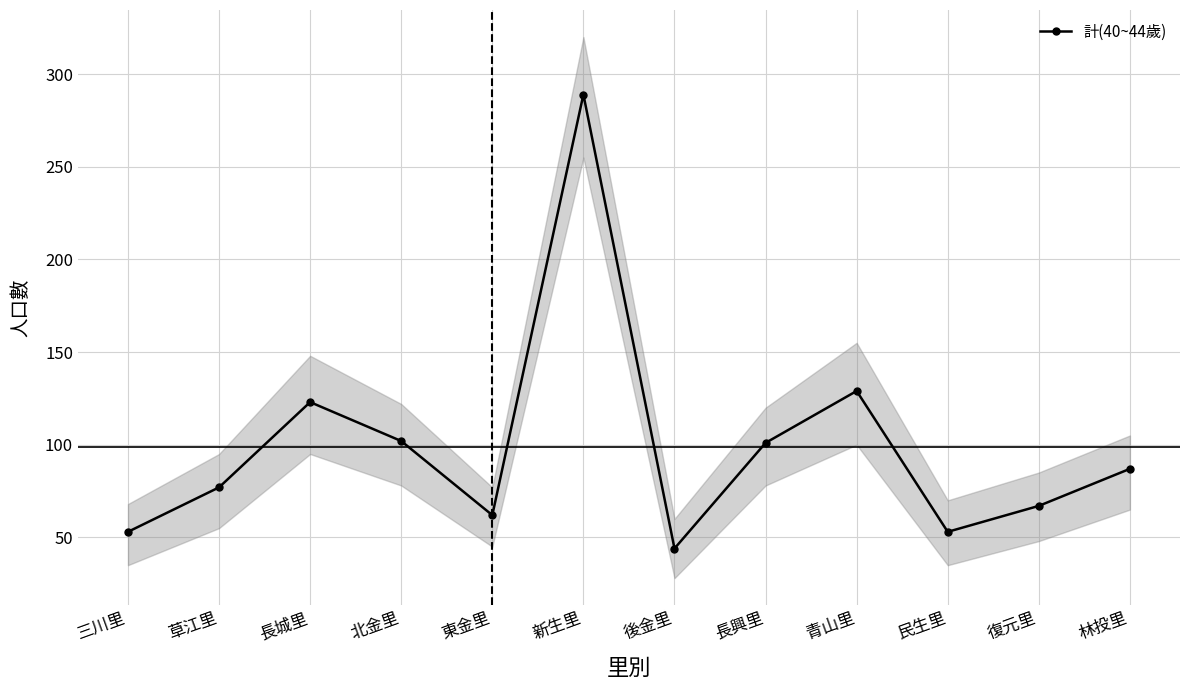

Which label corresponds to the largest value in the chart?

新生里